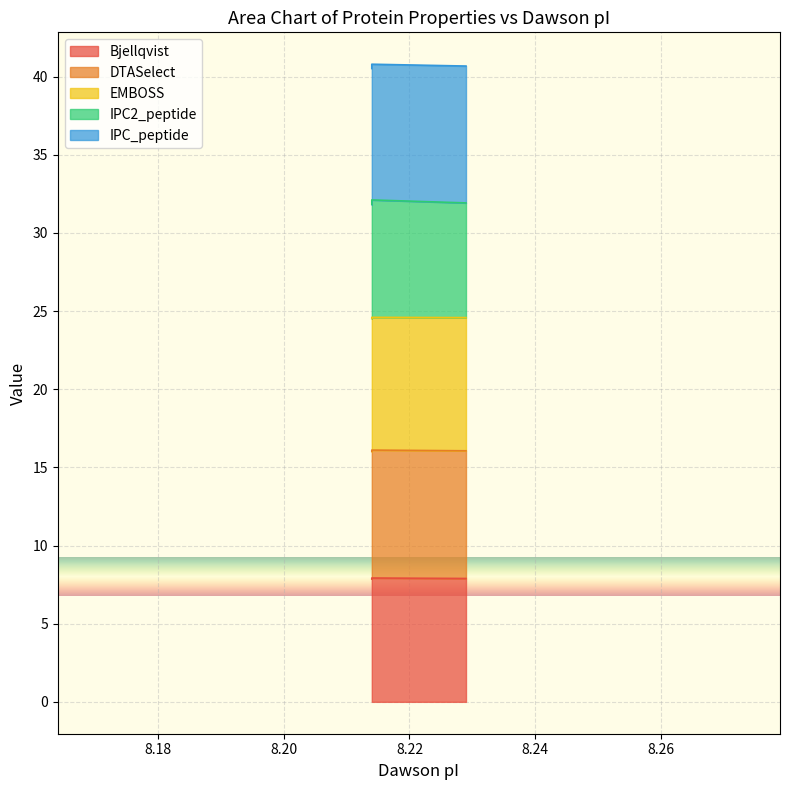

Is the value of IPC2_peptide at 8.214 greater than the value of DTASelect at 8.229?

Yes